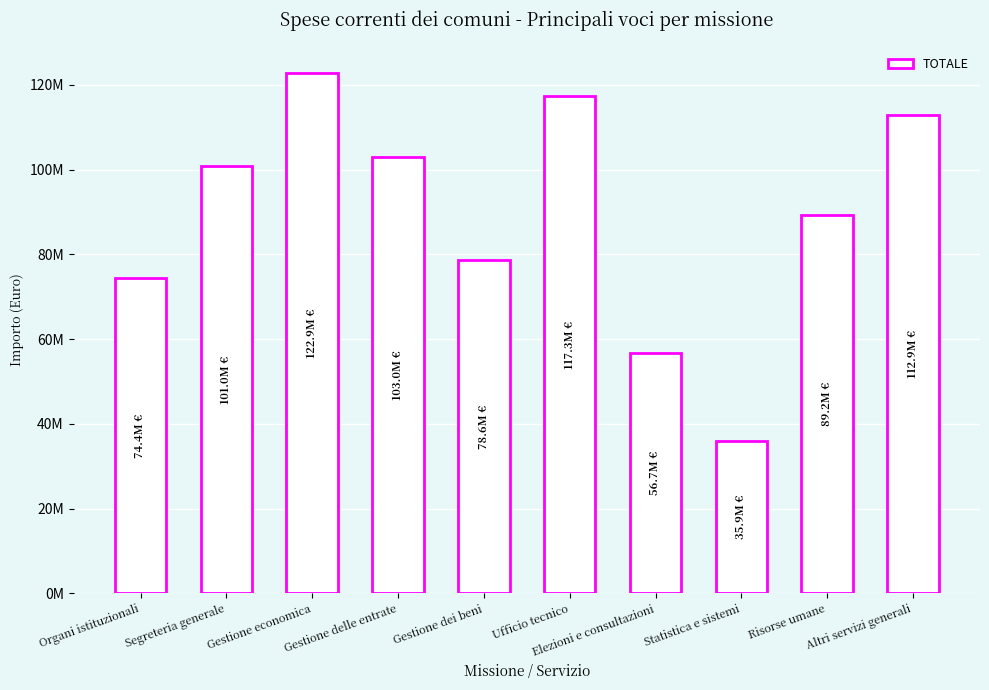

Does the chart contain any negative values?

No